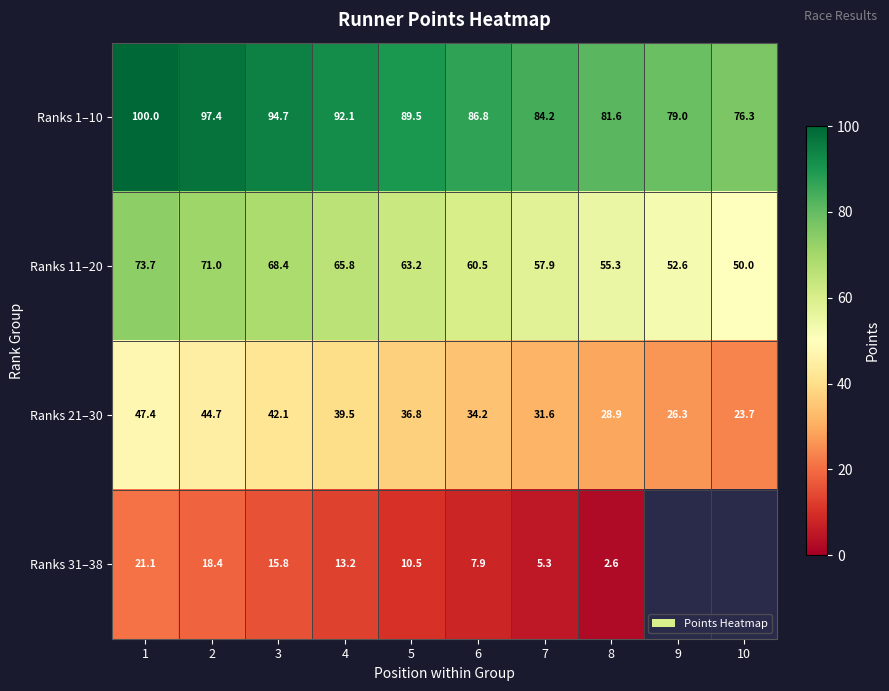

Where is Ranks 1–10 nearest to the value 88?

6